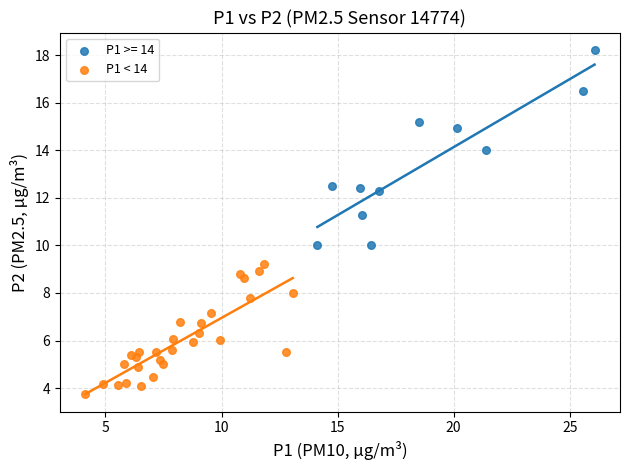

Which series has the largest Y range (max minus min)?

P1 >= 14